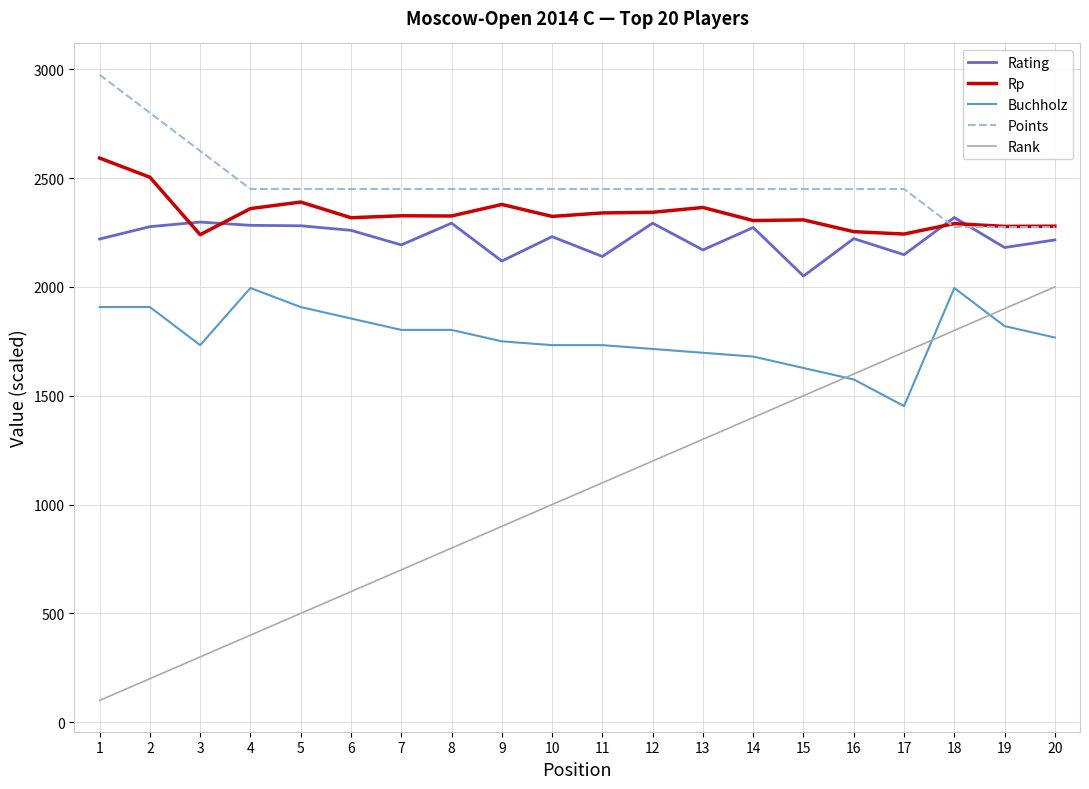

At which category does Rp reach its first local valley?

3